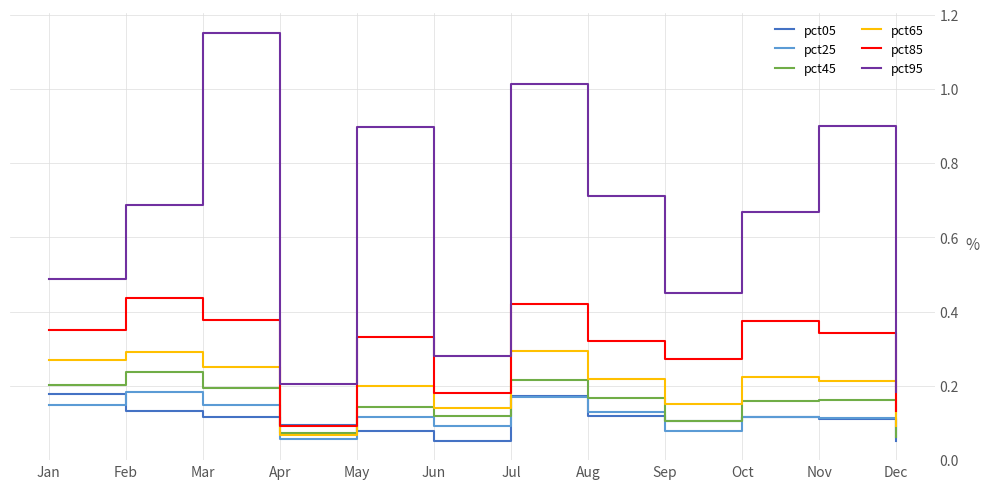

What are all the series names shown in the legend?

pct05, pct25, pct45, pct65, pct85, pct95